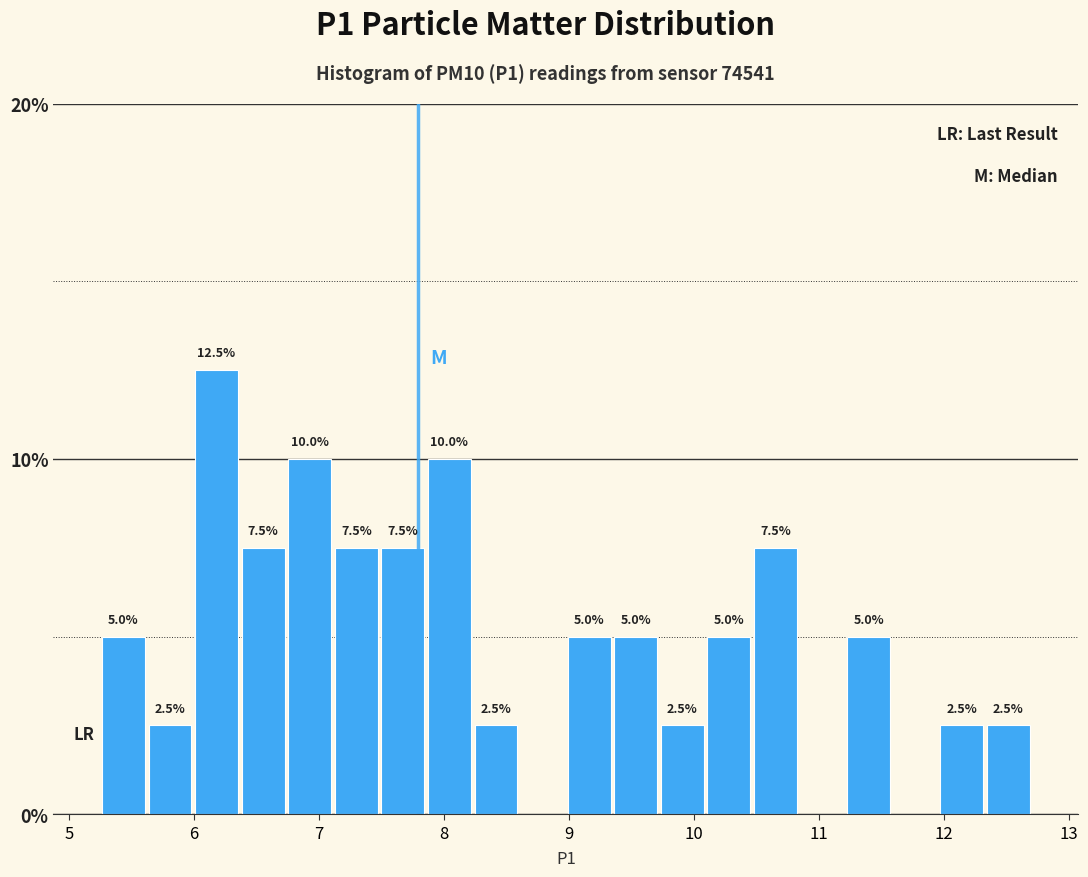

Read against the x-axis, roughly where is the centre of the tallest bar?

6.2